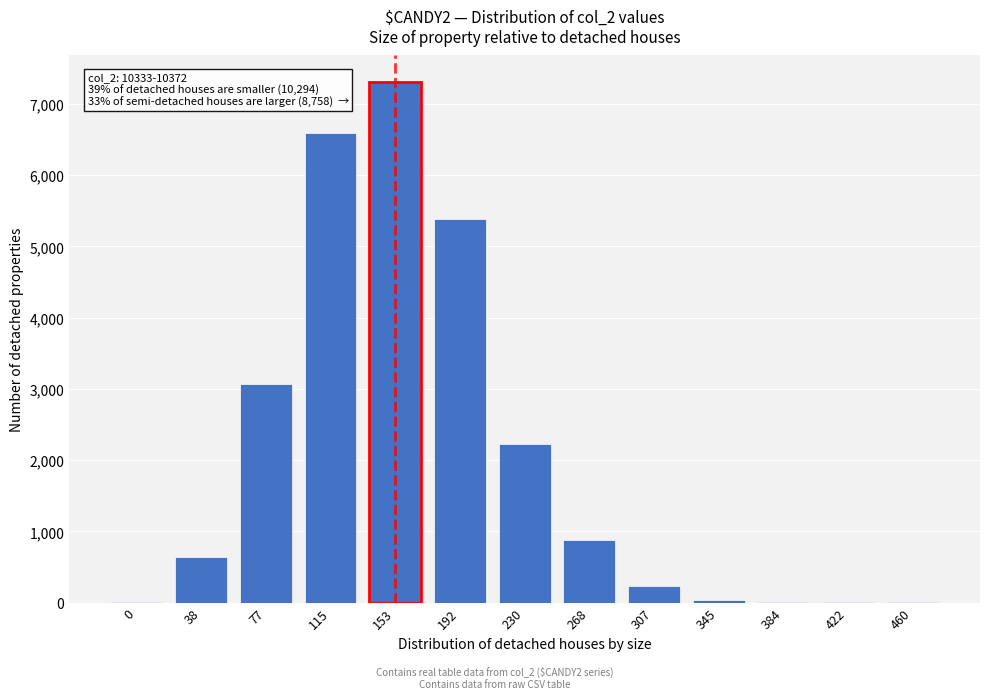

What is the sum of all values?

26365